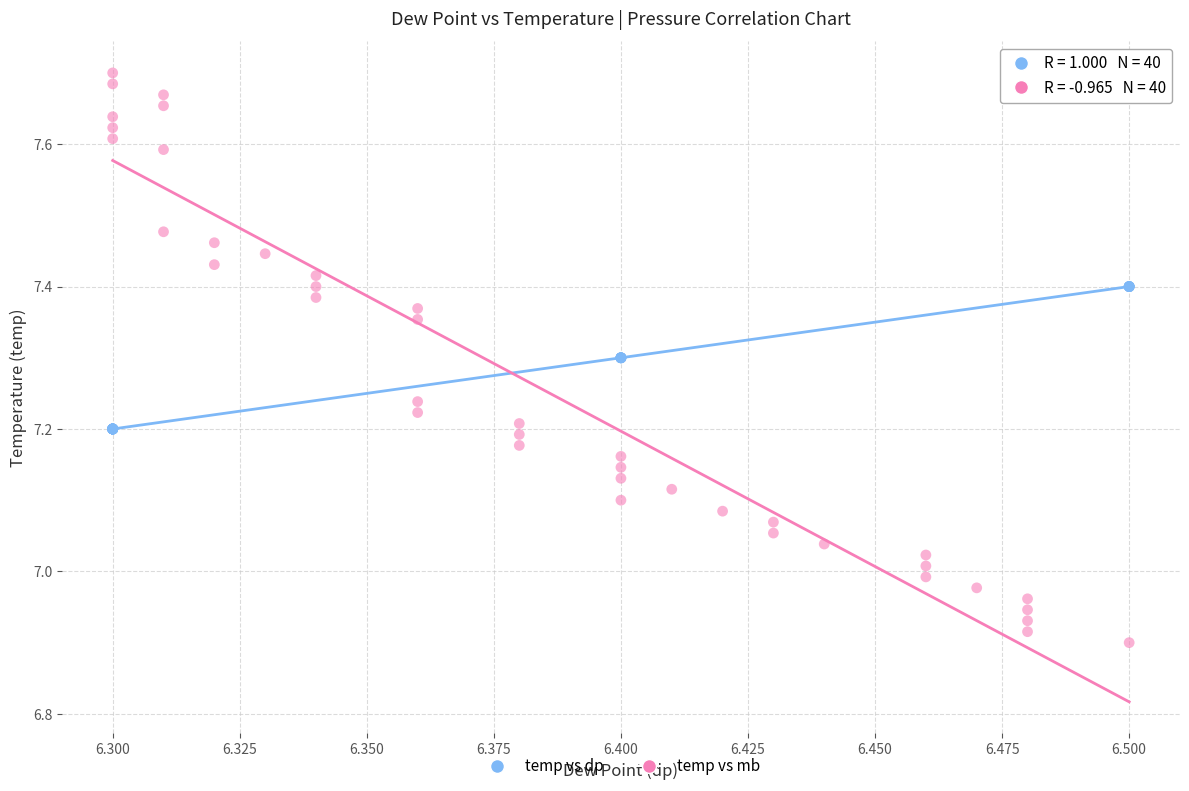

Which series has the largest Y range (max minus min)?

temp vs mb